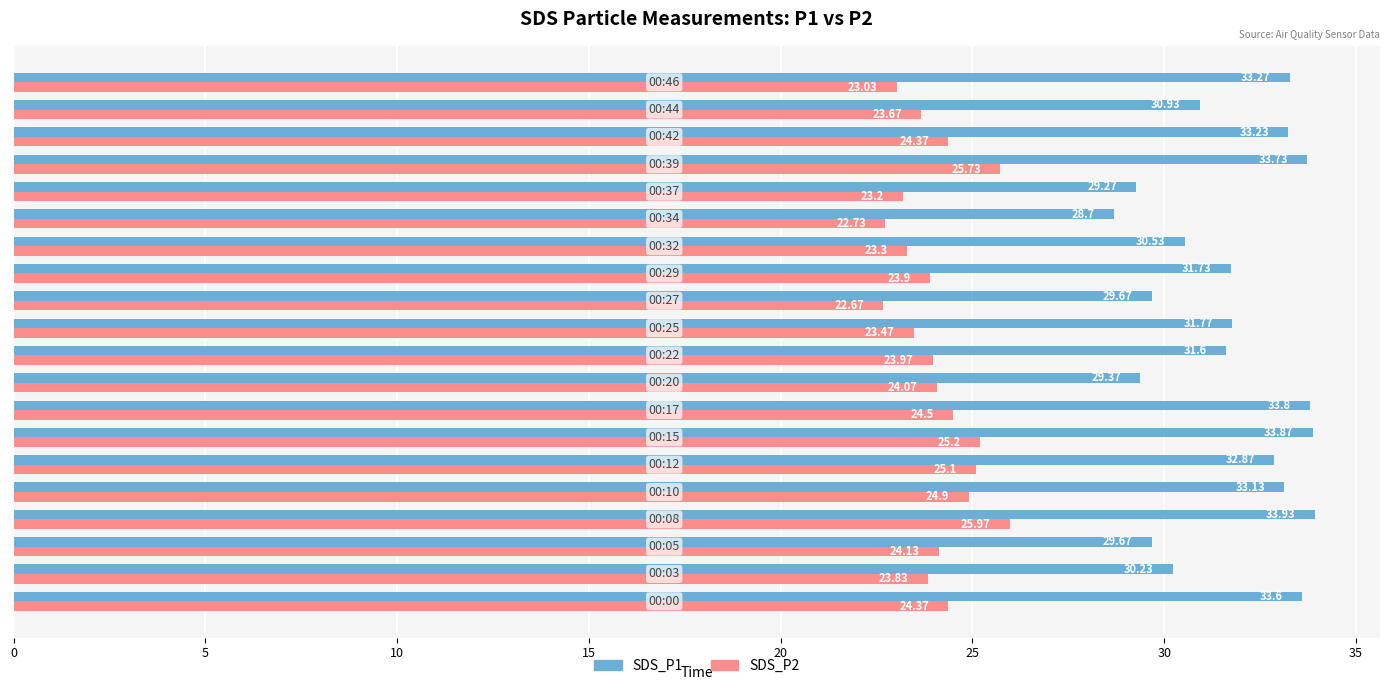

What is the difference between the second highest and second lowest values in the SDS_P2 series?

3.0